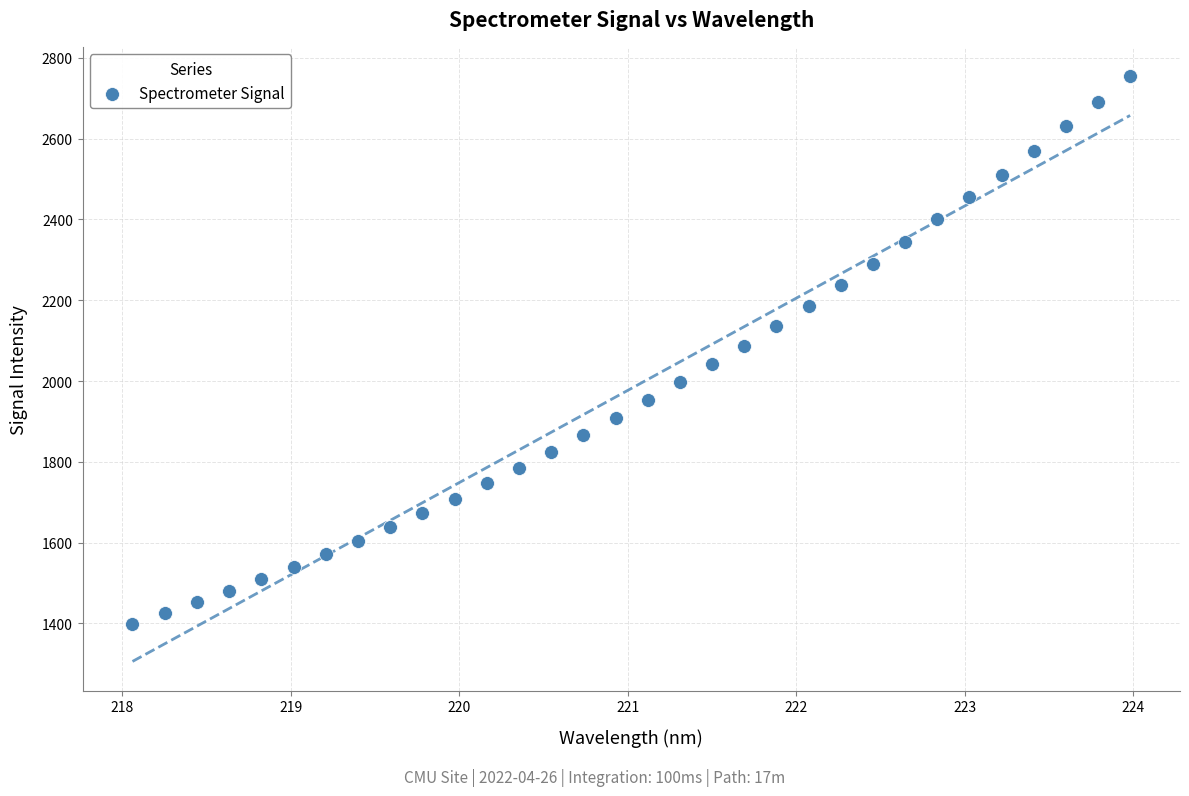

What is the range of Y values (max minus min)?

1355.8